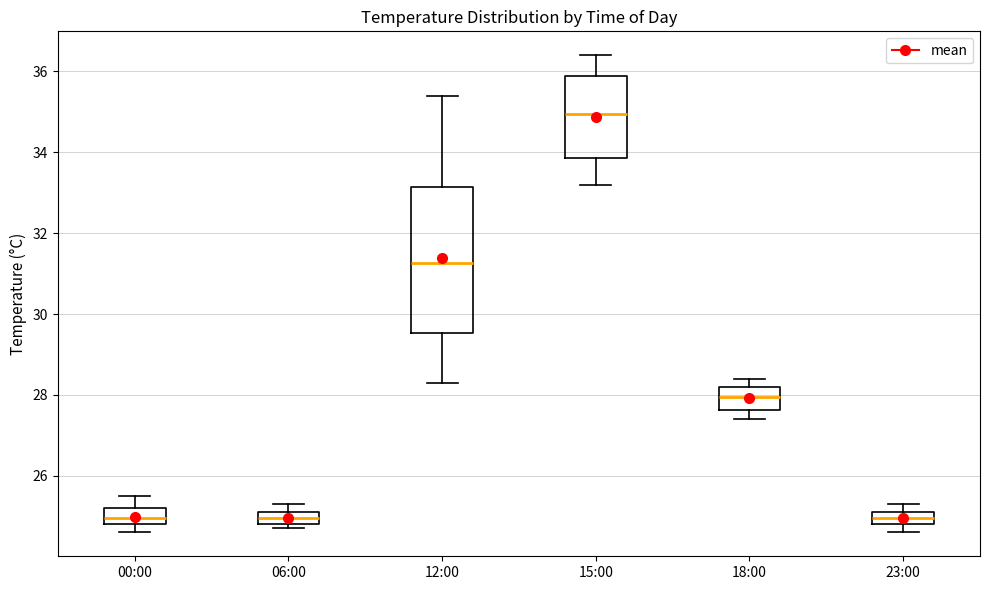

Where is the upper edge of the box for 18:00 on the y-axis? The values are not printed on the chart, so give them approximately, as read against the axis.

28.2